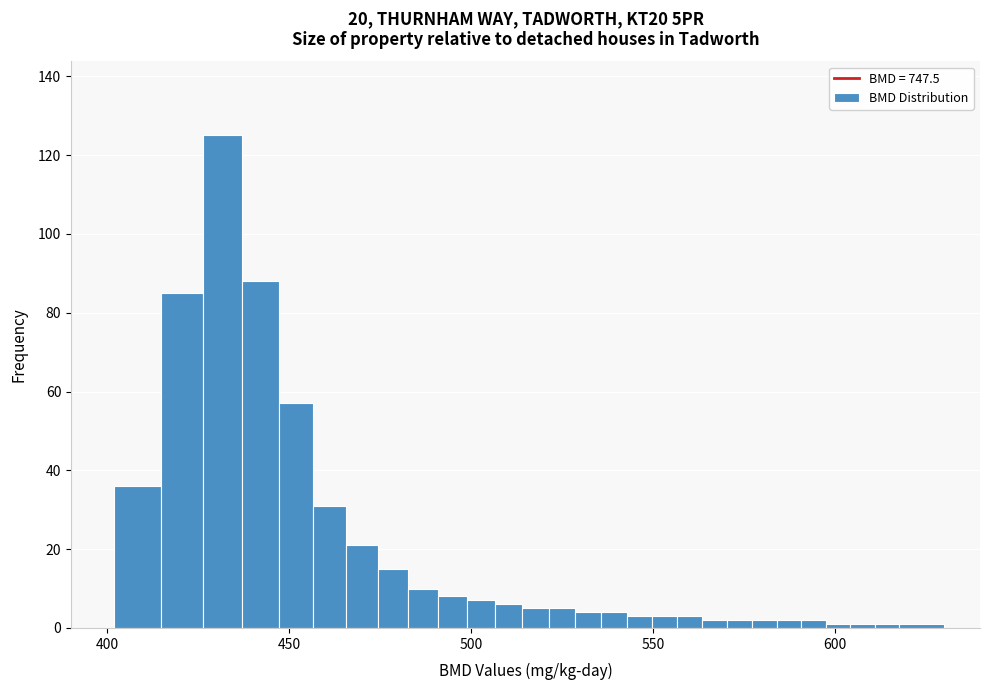

Around what value on the x-axis is the tallest bar? Give the approximate position of its centre, as read against the axis.

430